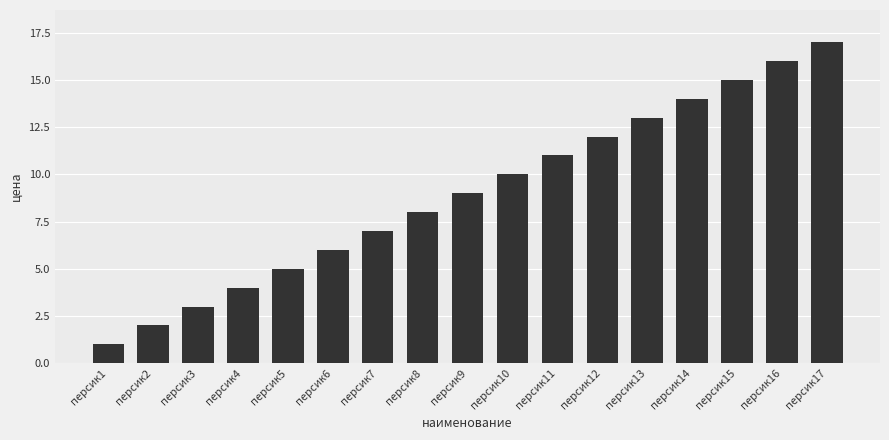

How many categories are shown in the chart?

17